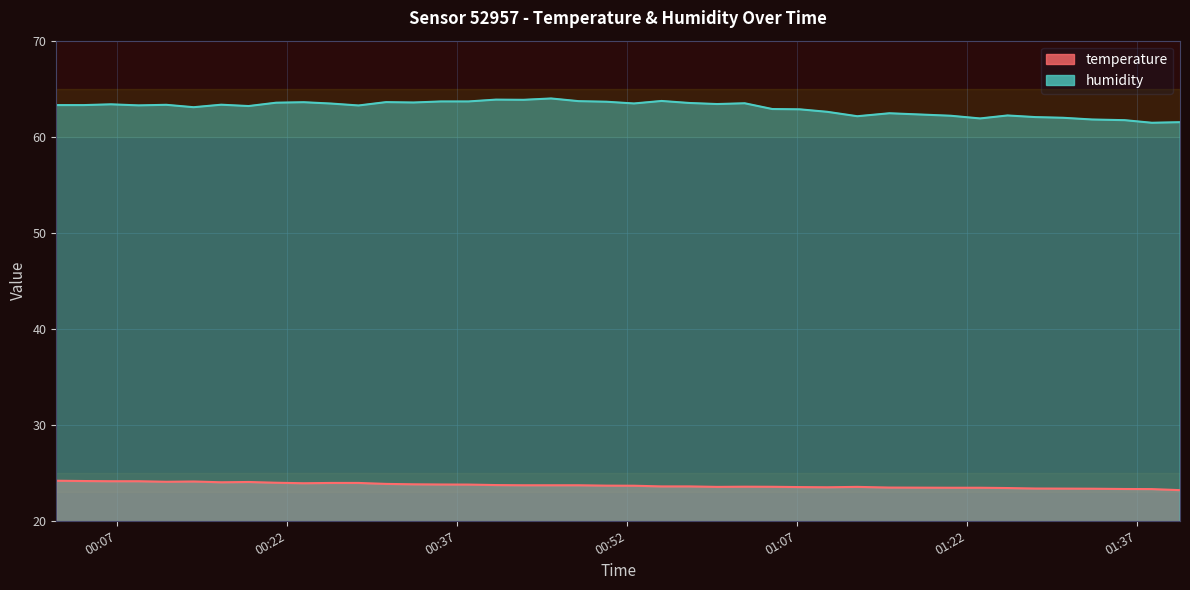

How many categories are shown in the chart?

40